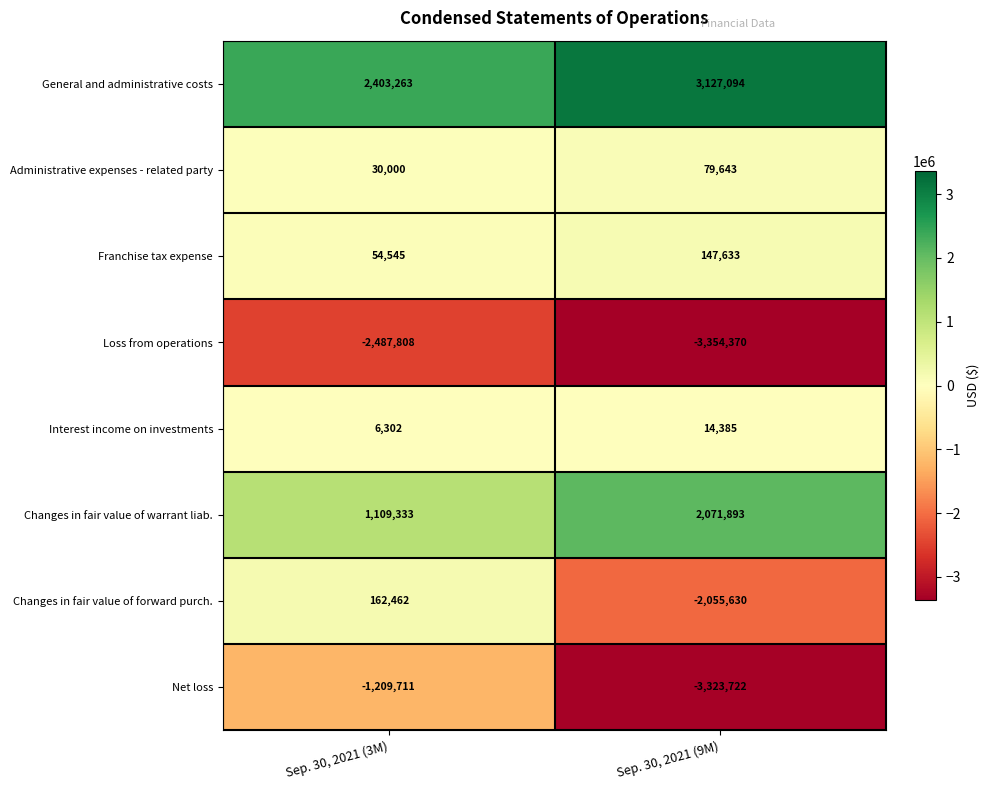

What is the sum of the Changes in fair value of forward purch. values at Sep. 30, 2021 (3M) and Sep. 30, 2021 (9M)?

-1893168